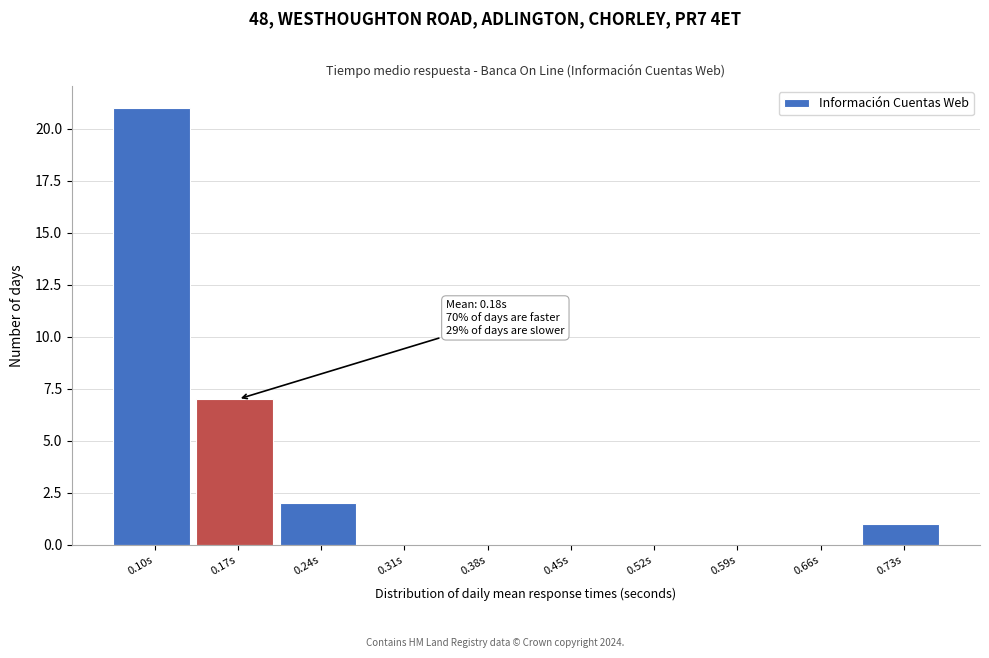

Reading left to right, extract all data points from this chart.

0.10s=21	0.17s=7	0.24s=2	0.31s=0	0.38s=0	0.45s=0	0.52s=0	0.59s=0	0.66s=0	0.73s=1